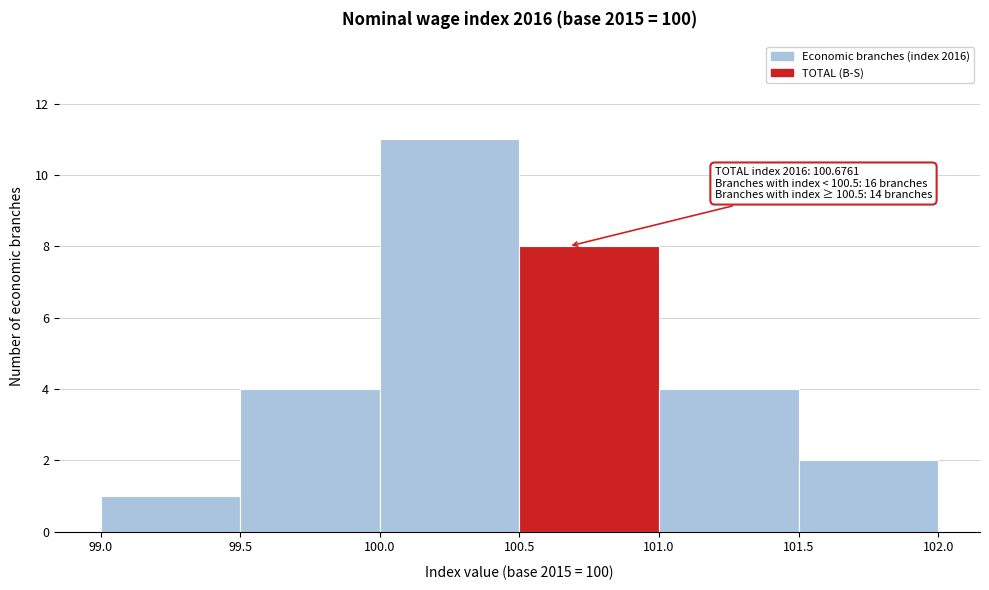

Which range on the x-axis has the tallest bar?

100.0 to 100.5